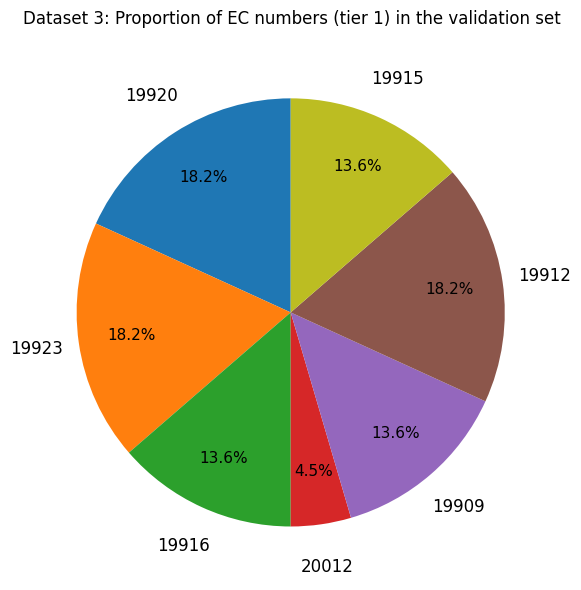

Is there a majority slice in this chart?

No